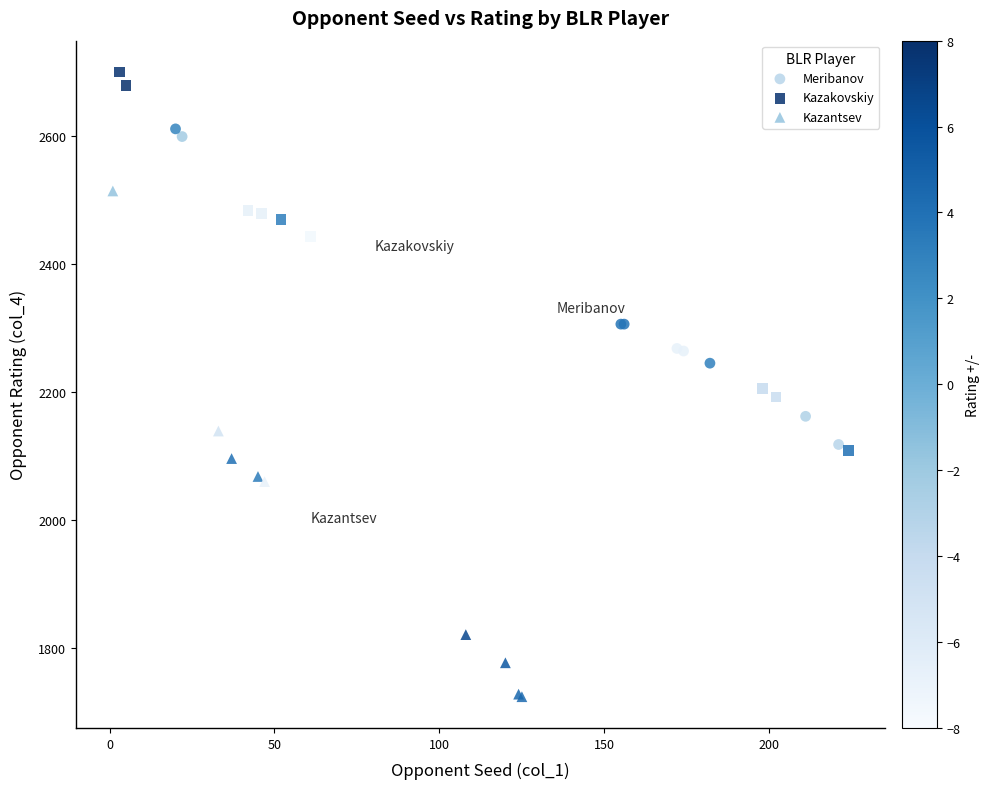

Which series contains the highest Y value?

Kazakovskiy